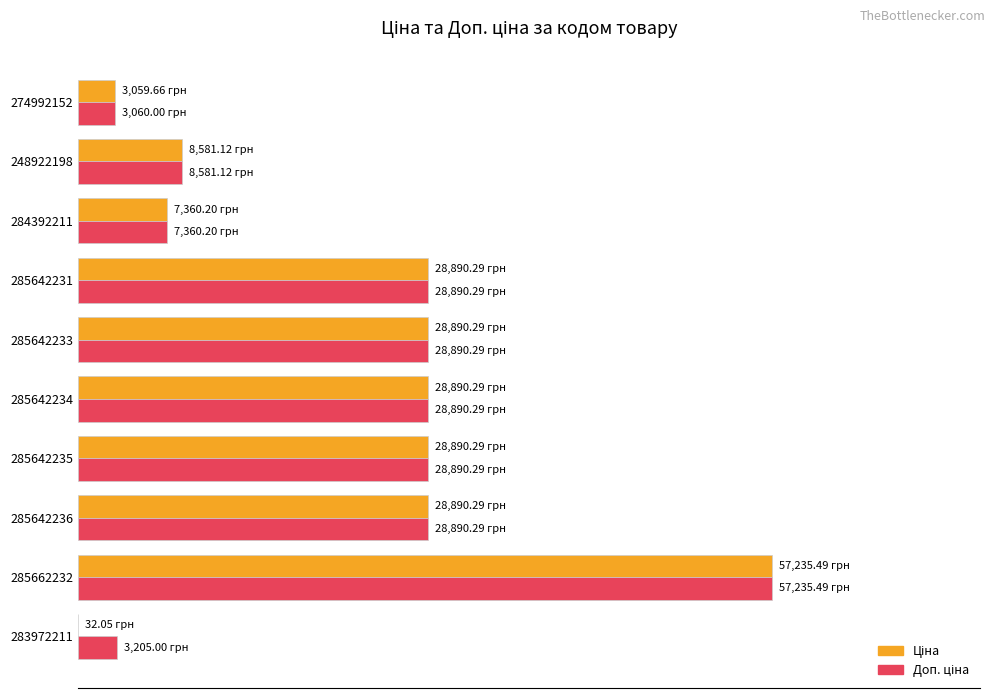

What are all the series names shown in the legend?

Ціна, Доп. ціна